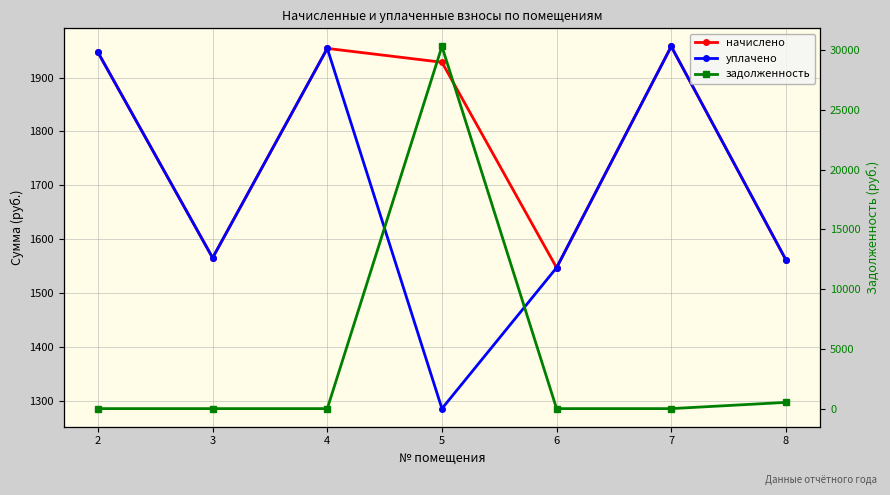

Read the уплачено value at 8.

1561.7